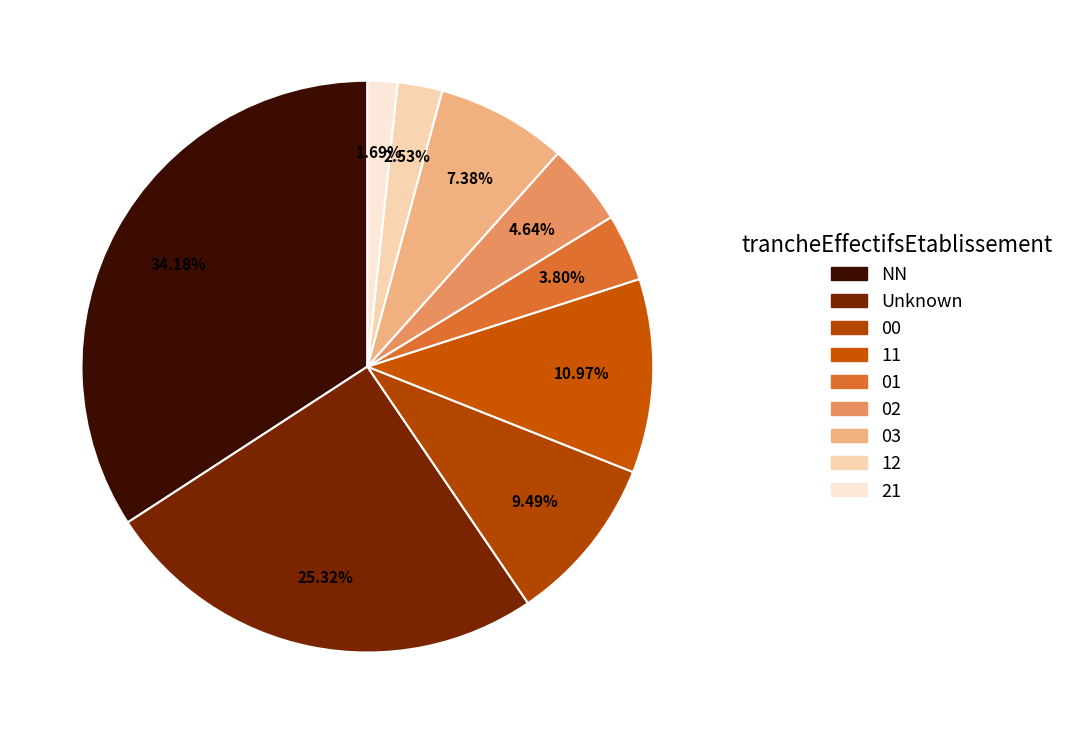

Approximately how many times larger is the value at NN compared to 02?

7.4